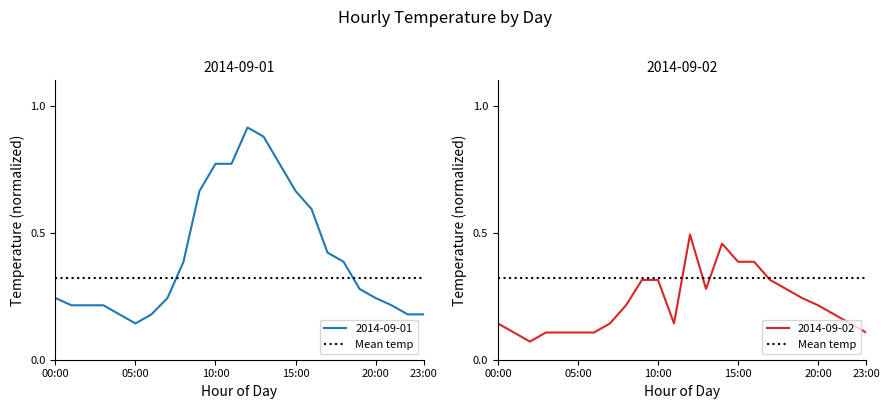

Which series has the widest spread of values?

2014-09-01